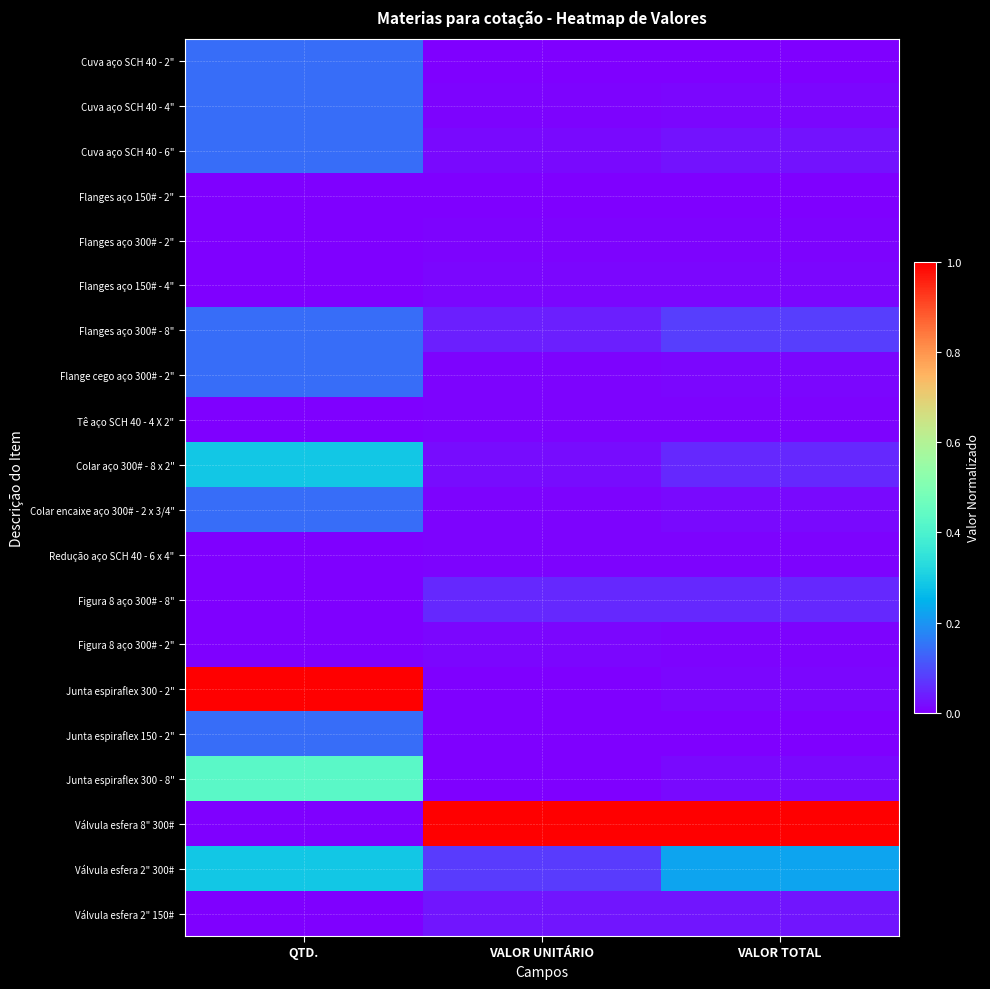

Reading left to right, list all the values displayed in this chart.

Cuva aço SCH 40 - 2": QTD.=0.1	VALOR UNITÁRIO=0.0	VALOR TOTAL=0.0
Cuva aço SCH 40 - 4": QTD.=0.1	VALOR UNITÁRIO=0.0	VALOR TOTAL=0.0
Cuva aço SCH 40 - 6": QTD.=0.1	VALOR UNITÁRIO=0.0	VALOR TOTAL=0.0
Flanges aço 150# - 2": QTD.=0.0	VALOR UNITÁRIO=0.0	VALOR TOTAL=0.0
Flanges aço 300# - 2": QTD.=0.0	VALOR UNITÁRIO=0.0	VALOR TOTAL=0.0
Flanges aço 150# - 4": QTD.=0.0	VALOR UNITÁRIO=0.0	VALOR TOTAL=0.0
Flanges aço 300# - 8": QTD.=0.1	VALOR UNITÁRIO=0.0	VALOR TOTAL=0.1
Flange cego aço 300# - 2": QTD.=0.1	VALOR UNITÁRIO=0.0	VALOR TOTAL=0.0
Tê aço SCH 40 - 4 X 2": QTD.=0.0	VALOR UNITÁRIO=0.0	VALOR TOTAL=0.0
Colar aço 300# - 8 x 2": QTD.=0.3	VALOR UNITÁRIO=0.0	VALOR TOTAL=0.1
Colar encaixe aço 300# - 2 x 3/4": QTD.=0.1	VALOR UNITÁRIO=0.0	VALOR TOTAL=0.0
Redução aço SCH 40 - 6 x 4": QTD.=0.0	VALOR UNITÁRIO=0.0	VALOR TOTAL=0.0
Figura 8 aço 300# - 8": QTD.=0.0	VALOR UNITÁRIO=0.1	VALOR TOTAL=0.1
Figura 8 aço 300# - 2": QTD.=0.0	VALOR UNITÁRIO=0.0	VALOR TOTAL=0.0
Junta espiraflex 300 - 2": QTD.=1.0	VALOR UNITÁRIO=0.0	VALOR TOTAL=0.0
Junta espiraflex 150 - 2": QTD.=0.1	VALOR UNITÁRIO=0.0	VALOR TOTAL=0.0
Junta espiraflex 300 - 8": QTD.=0.4	VALOR UNITÁRIO=0.0	VALOR TOTAL=0.0
Válvula esfera 8" 300#: QTD.=0.0	VALOR UNITÁRIO=1.0	VALOR TOTAL=1.0
Válvula esfera 2" 300#: QTD.=0.3	VALOR UNITÁRIO=0.1	VALOR TOTAL=0.2
Válvula esfera 2" 150#: QTD.=0.0	VALOR UNITÁRIO=0.0	VALOR TOTAL=0.0